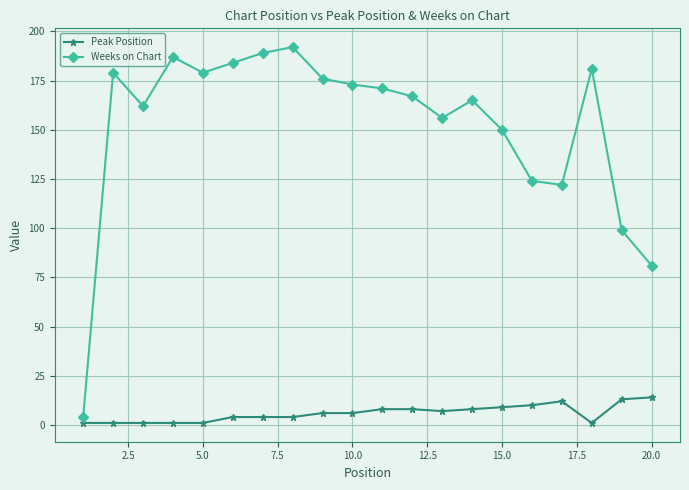

What is the lowest value of the Weeks on Chart series?

4